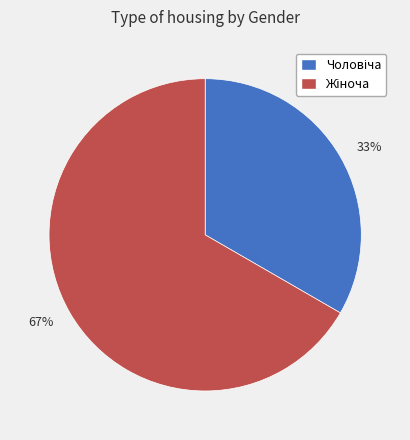

Does any single category account for the majority?

Yes